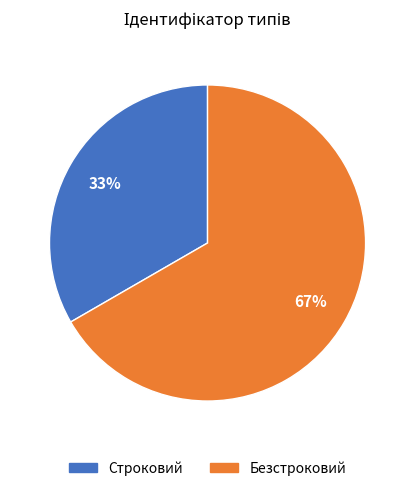

True or false: Безстроковий accounts for 67% of the total.

True